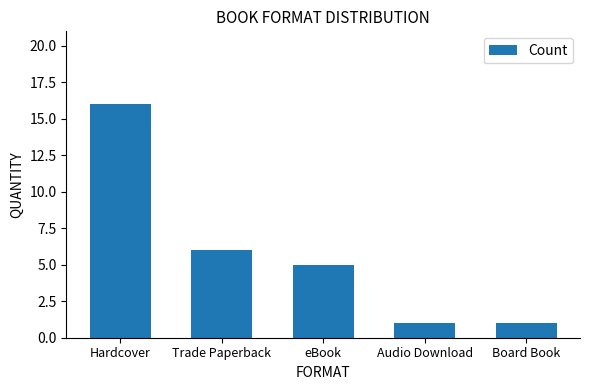

Where does the data first go above 5?

Hardcover